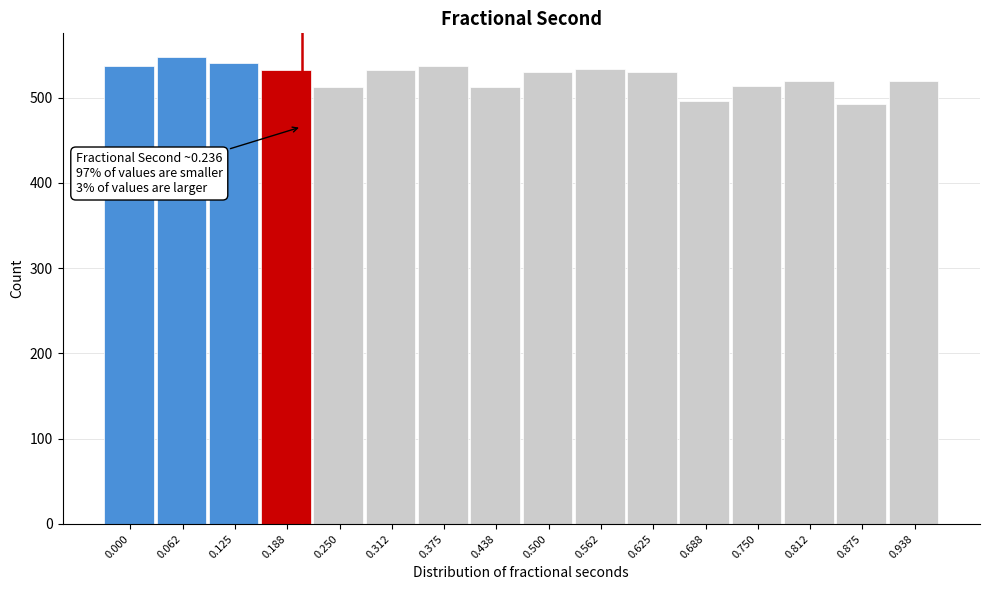

What is the sum of the values at 0.750 and 0.312?

1046